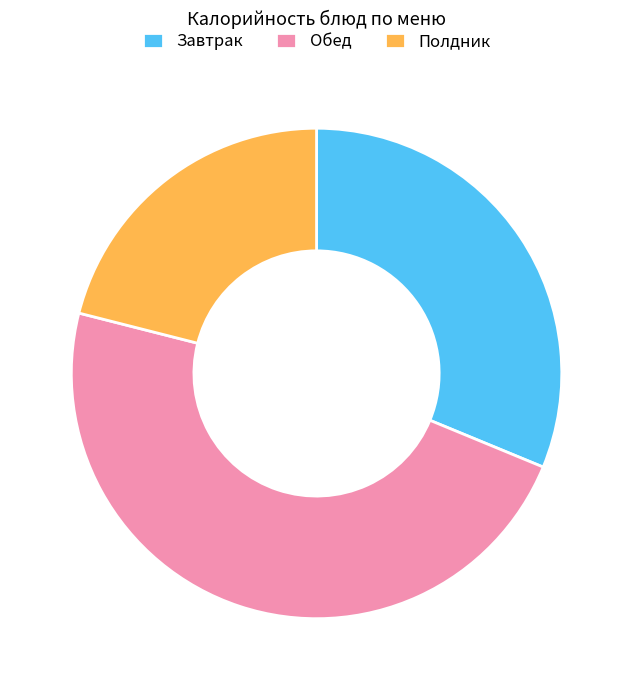

Which slice is the smallest?

Полдник